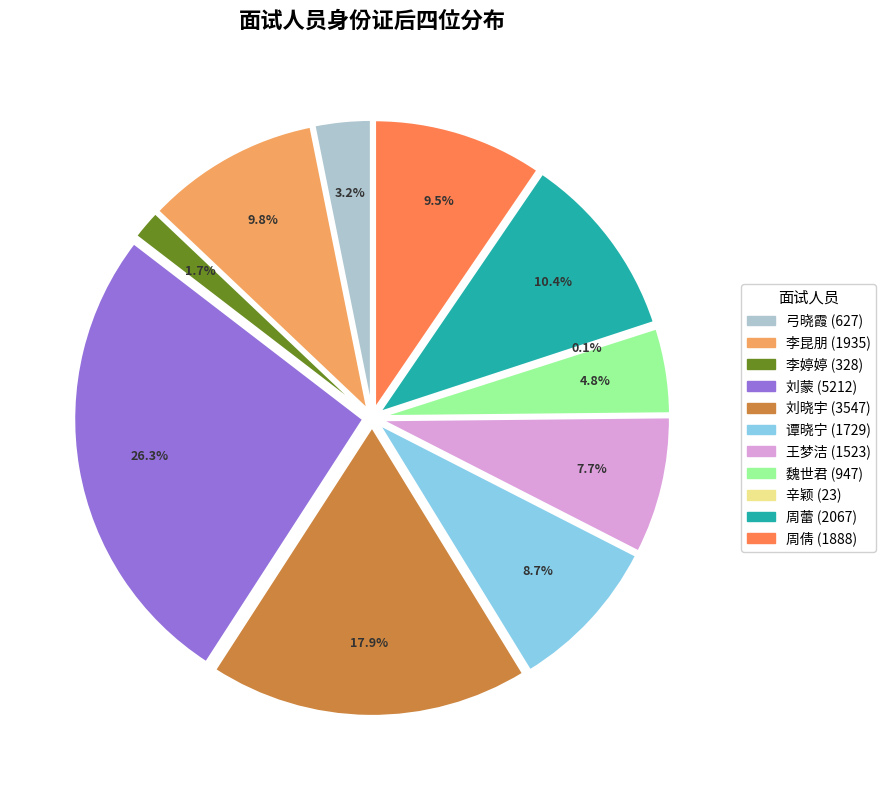

What percentage is NOT represented by 弓晓霞?

96.8%